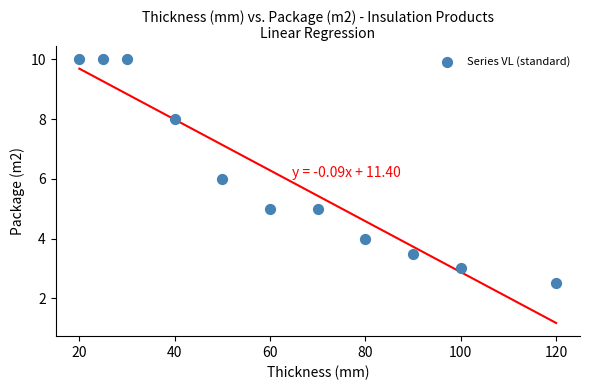

What is the average X value?

62.3